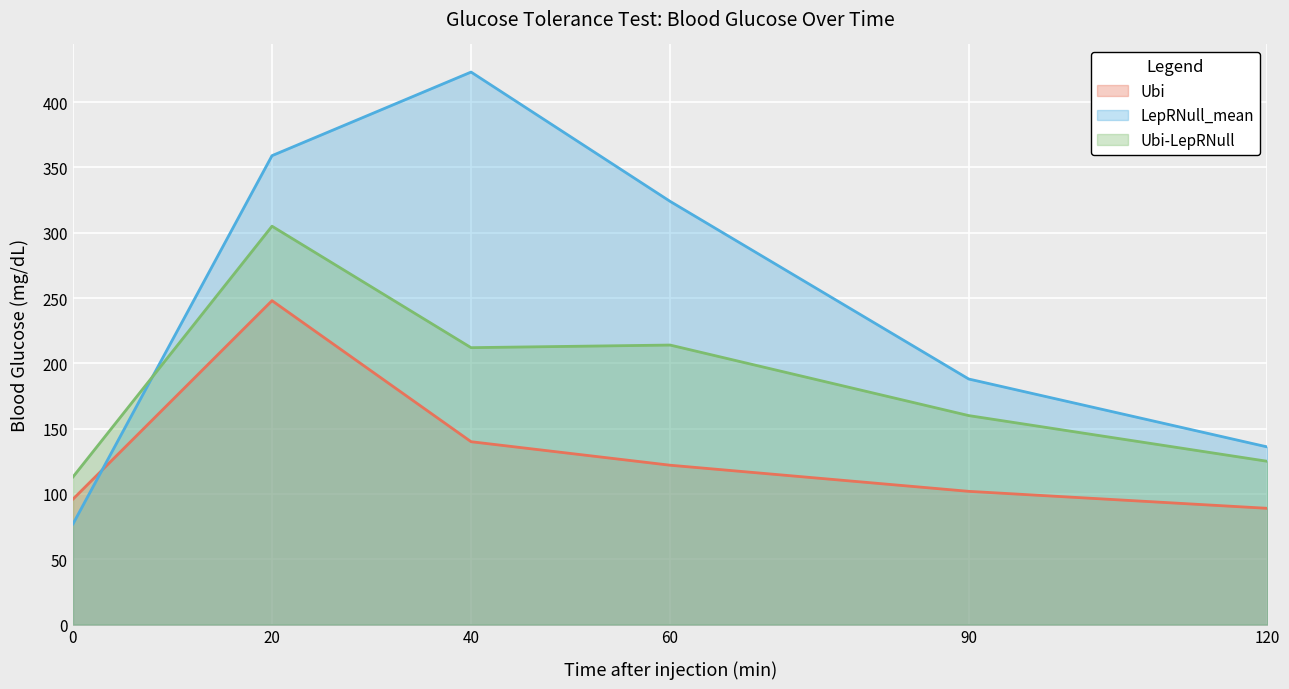

Which series changed the most between 20 and 90?

LepRNull_mean